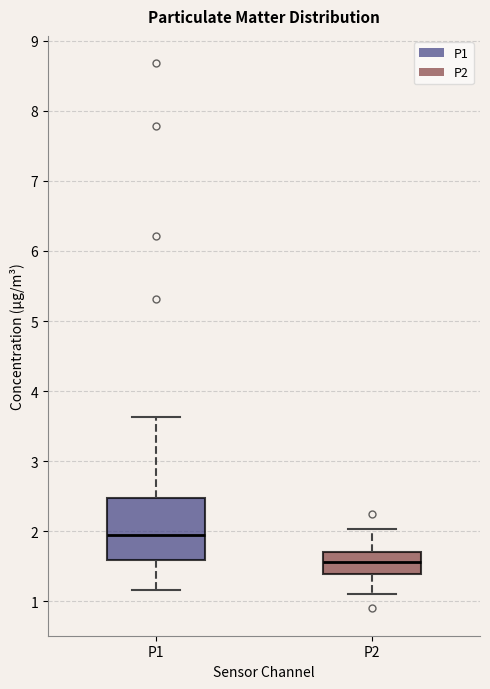

Which box is the tallest, from its lower edge to its upper edge?

P1